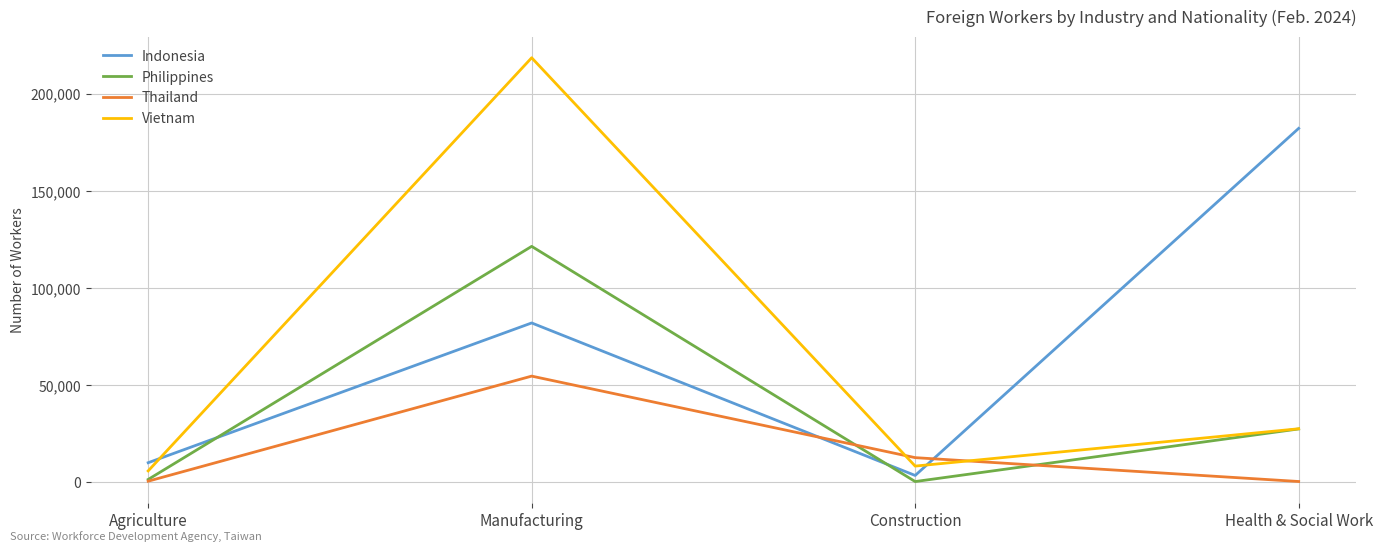

What position from the left is Health & Social Work?

4